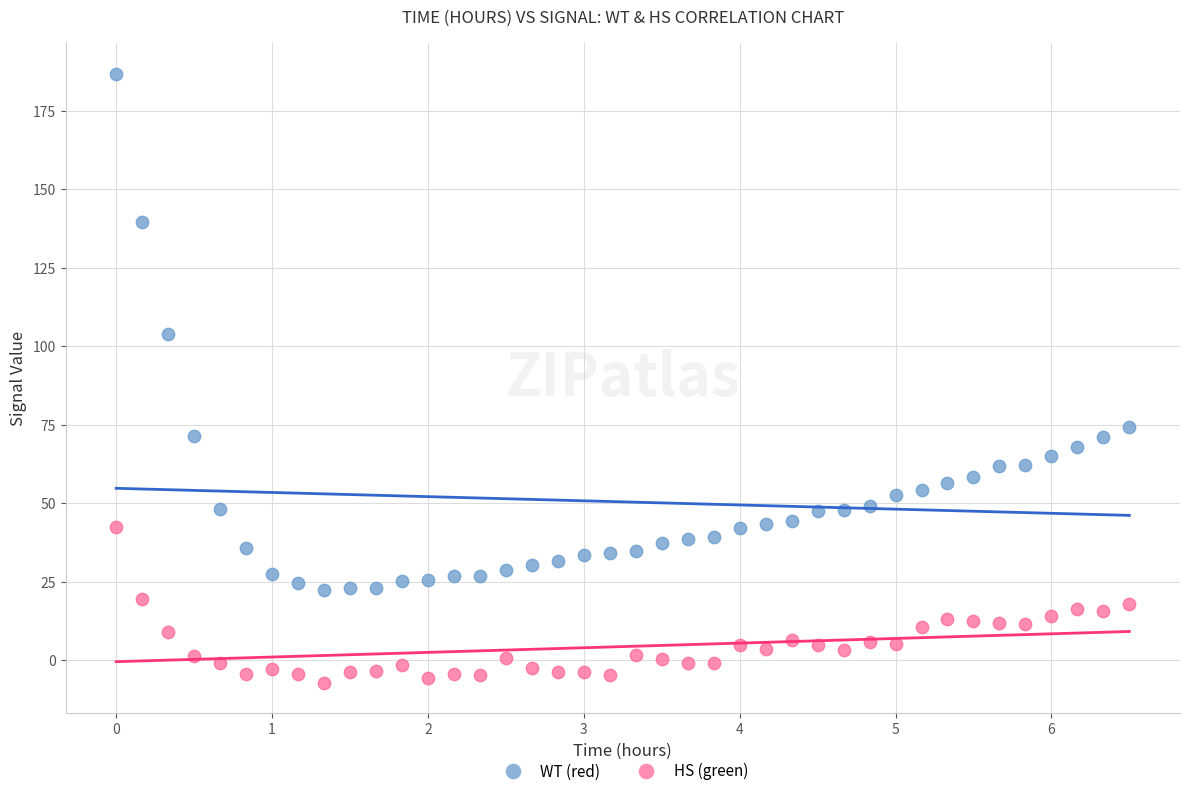

Which series reaches the minimum Y coordinate?

HS (green)